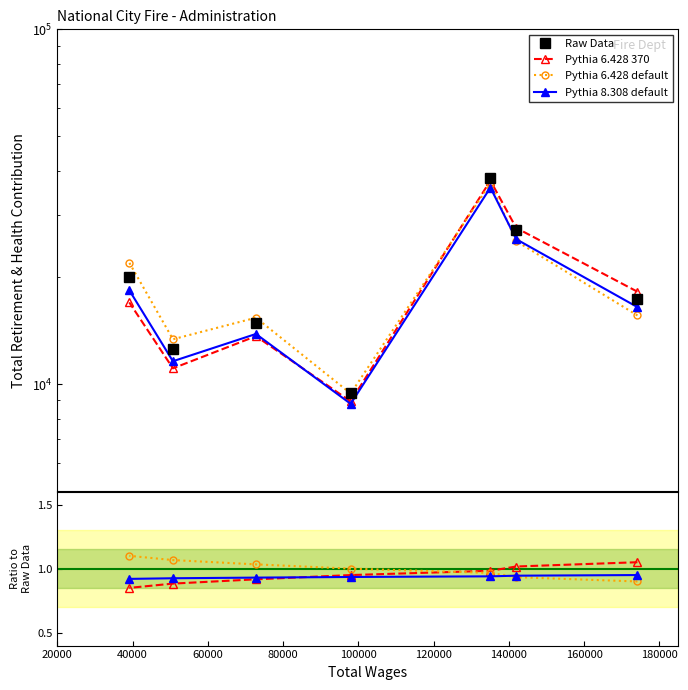

List the series in order of their peak value, lowest first.

Pythia 8.308 default, Pythia 6.428 370, Pythia 6.428 default, Raw Data